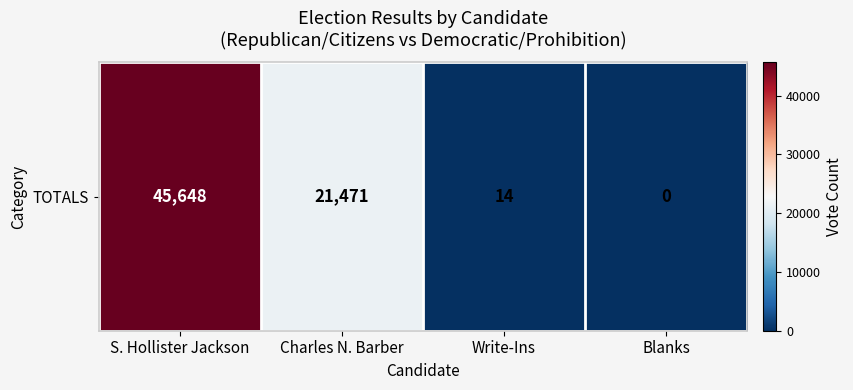

At which category does the chart reach its minimum across all series?

Blanks